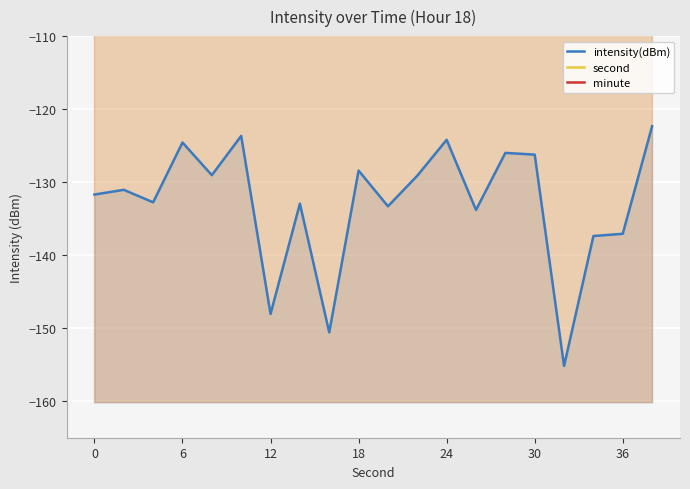

Rank the series by their maximum value, from lowest to highest.

intensity(dBm), minute, second